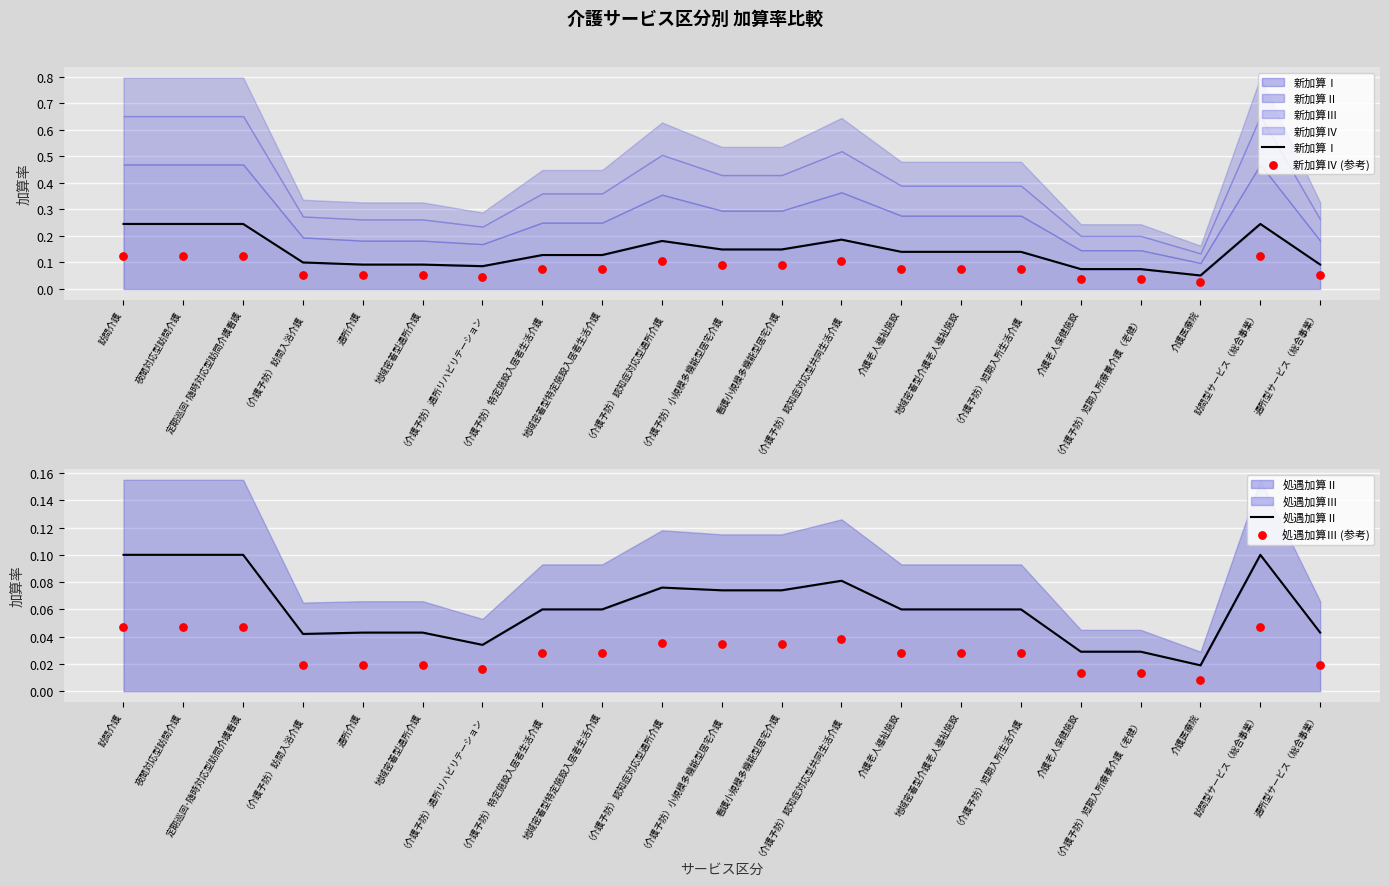

What is the total value across all series at 地域密着型特定施設入居者生活介護?

0.3